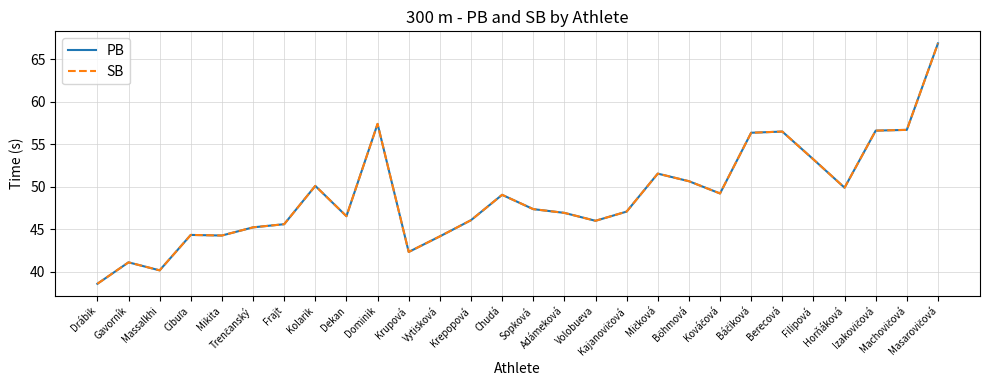

Reading right to left, extract all data points from this chart.

PB: 66.8	56.7	56.6	49.9	53.2	56.5	56.3	49.2	50.6	51.5	47.1	46.0	46.9	47.4	49.0	46.1	44.2	42.3	57.4	46.5	50.1	45.6	45.2	44.3	44.3	40.2	41.1	38.6
SB: 66.8	56.7	56.6	49.9	53.2	56.5	56.3	49.2	50.6	51.5	47.1	46.0	46.9	47.4	49.0	46.1	44.2	42.3	57.4	46.5	50.1	45.6	45.2	44.3	44.3	40.2	41.1	38.6